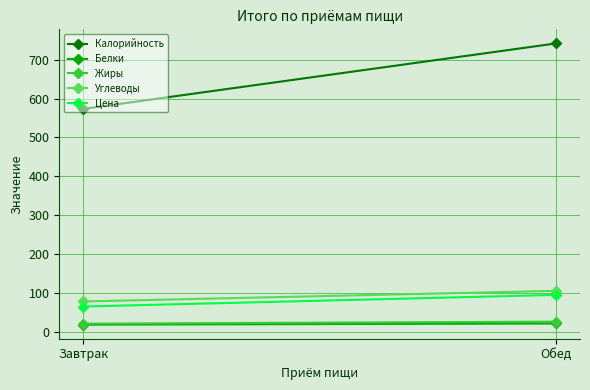

List the labels in order of Цена value, largest first.

Обед, Завтрак